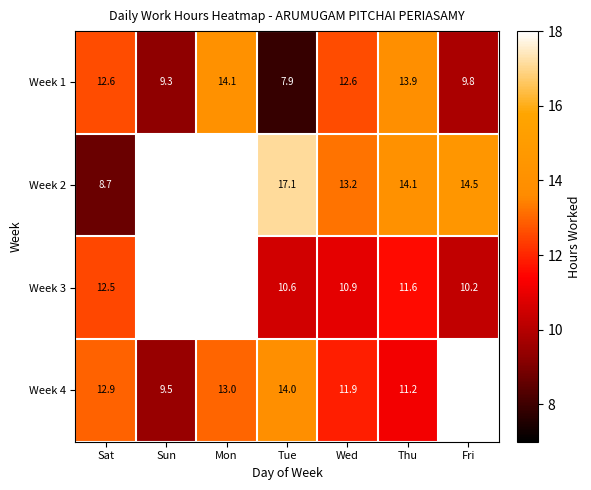

What is the lowest value of the Week 1 series?

7.9